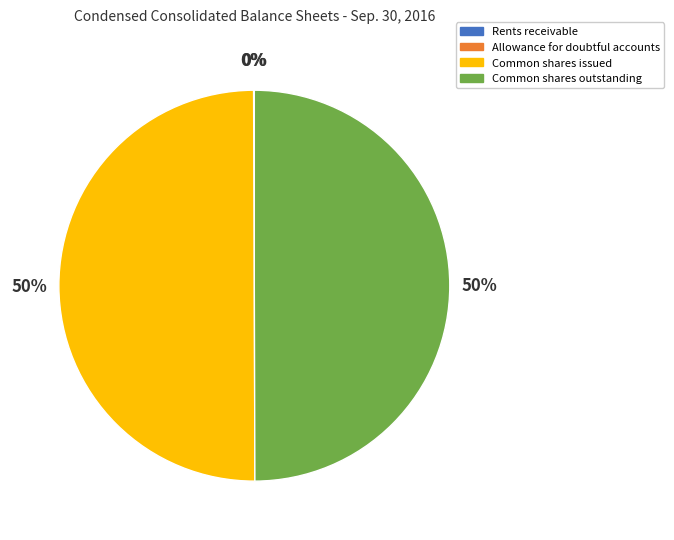

To the nearest percent, what is the difference between the largest and smallest slice percentages?

50%